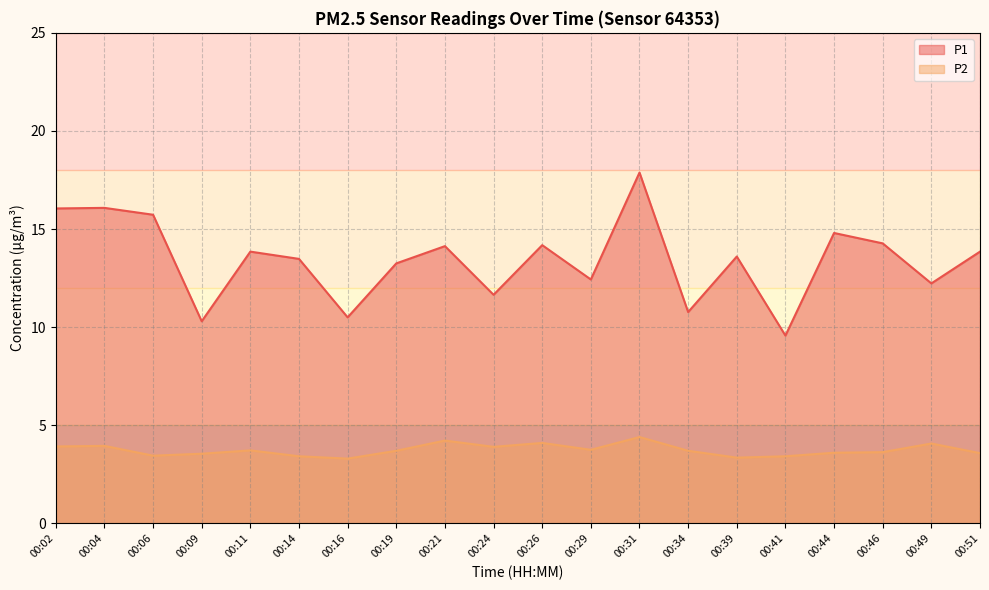

Does the chart have visible grid lines?

Yes